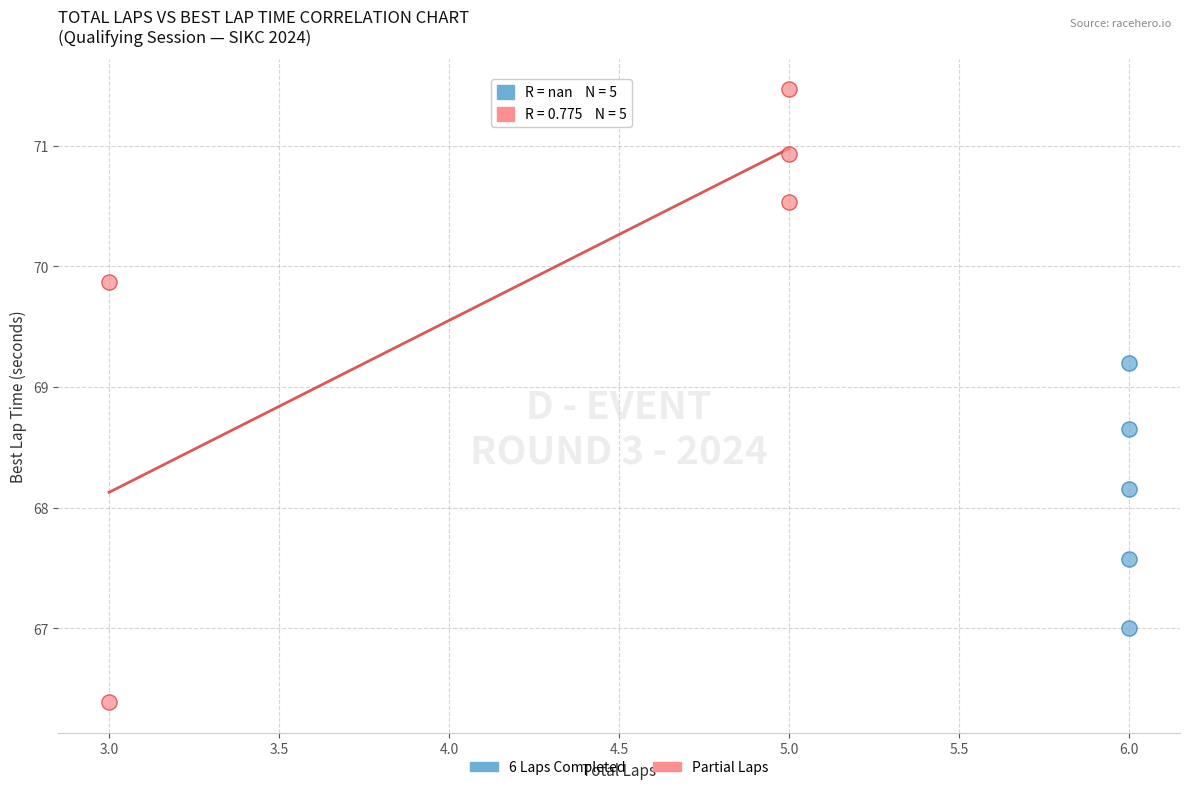

Which series has the widest spread of Y values?

Partial Laps